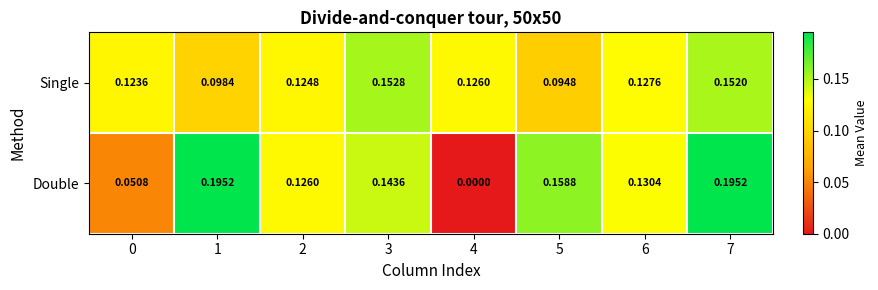

Is the value of Single at 2 greater than the value of Double at 3?

No